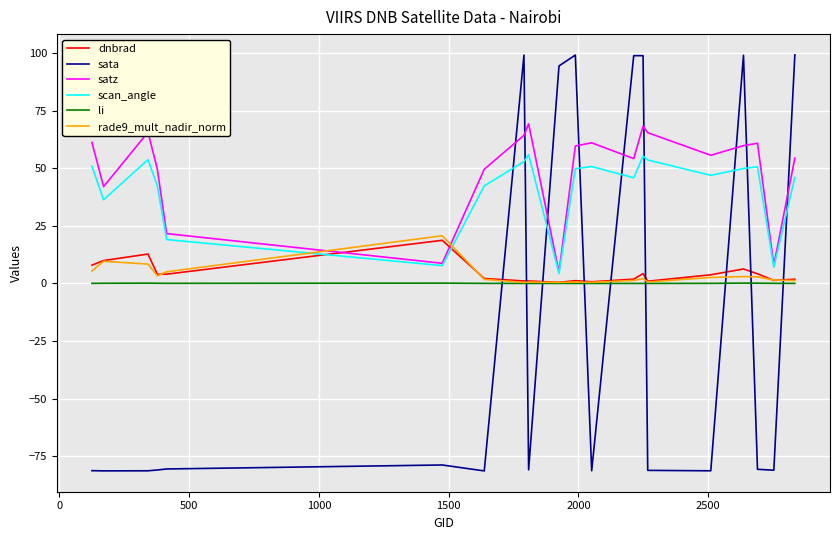

What is the smallest value displayed?

-81.3